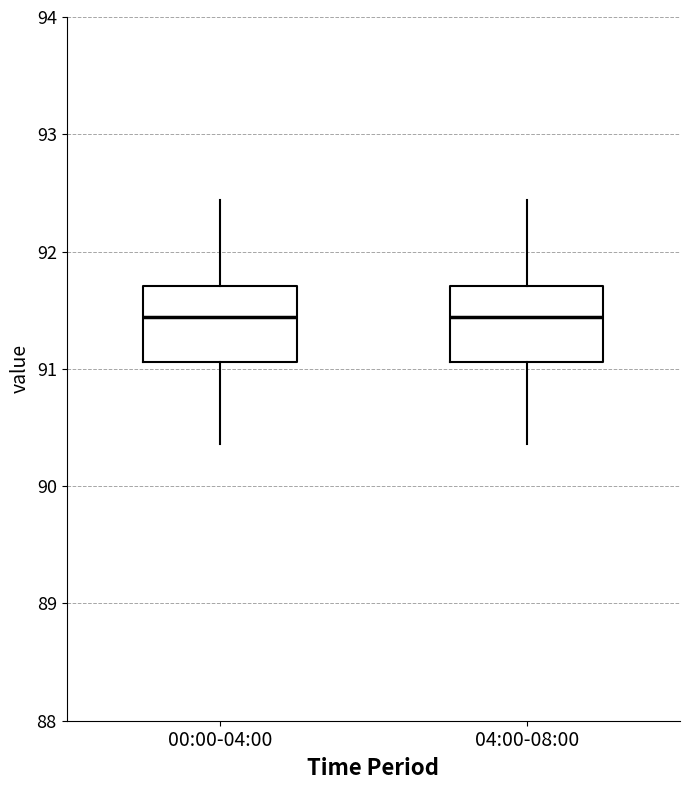

Reading left to right, transcribe this box plot: for each box, give where its median line is, the range the box spans, and where its two whiskers end, as read against the y-axis. The values are not printed on the chart, so give them approximately, as read against the axis.

00:00-04:00: median 91.4, box 91.1 to 91.7, whiskers 90.4 to 92.4
04:00-08:00: median 91.4, box 91.1 to 91.7, whiskers 90.4 to 92.4